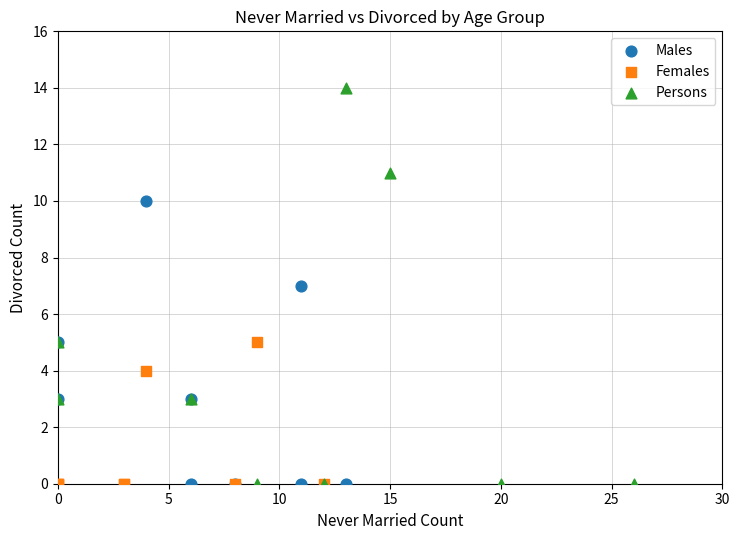

Which series has the widest spread of Y values?

Persons